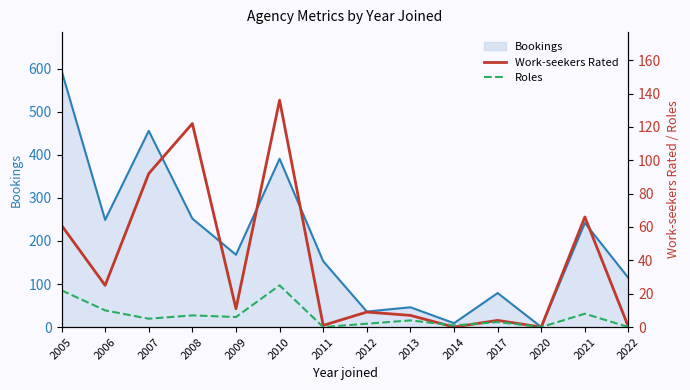

The value of Bookings at 2009 is 271. True or false?

False